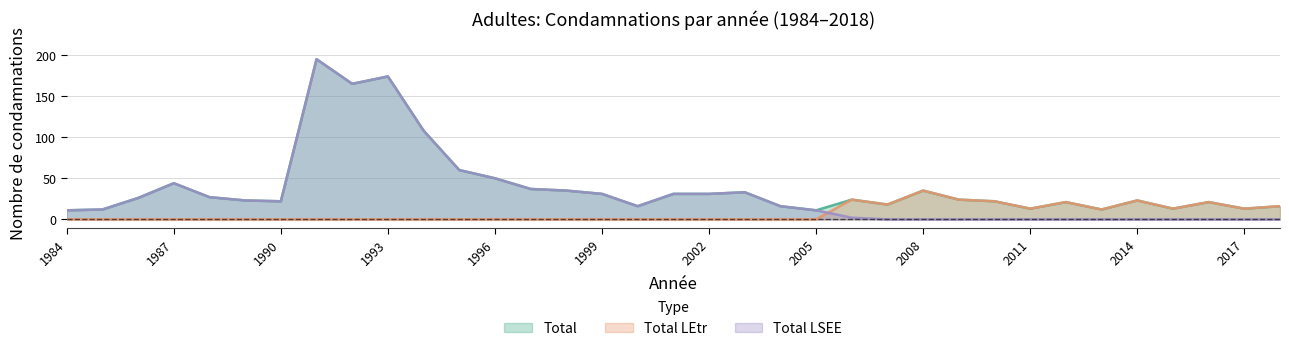

How many values in the Total LSEE series exceed 16?

17